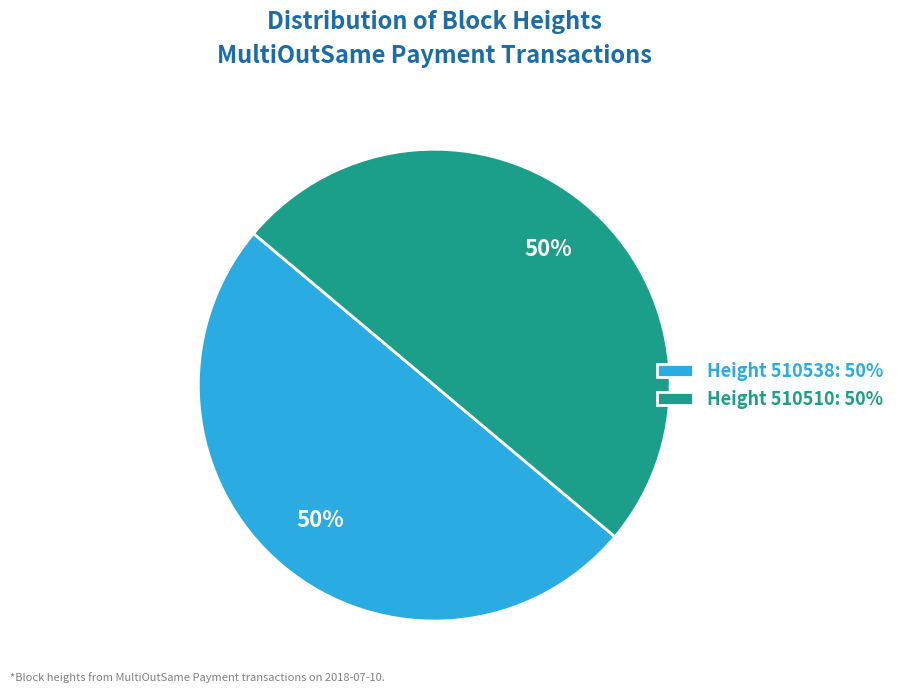

Approximately how many times larger is the value at Height 510510: 50% compared to Height 510538: 50%?

1.0